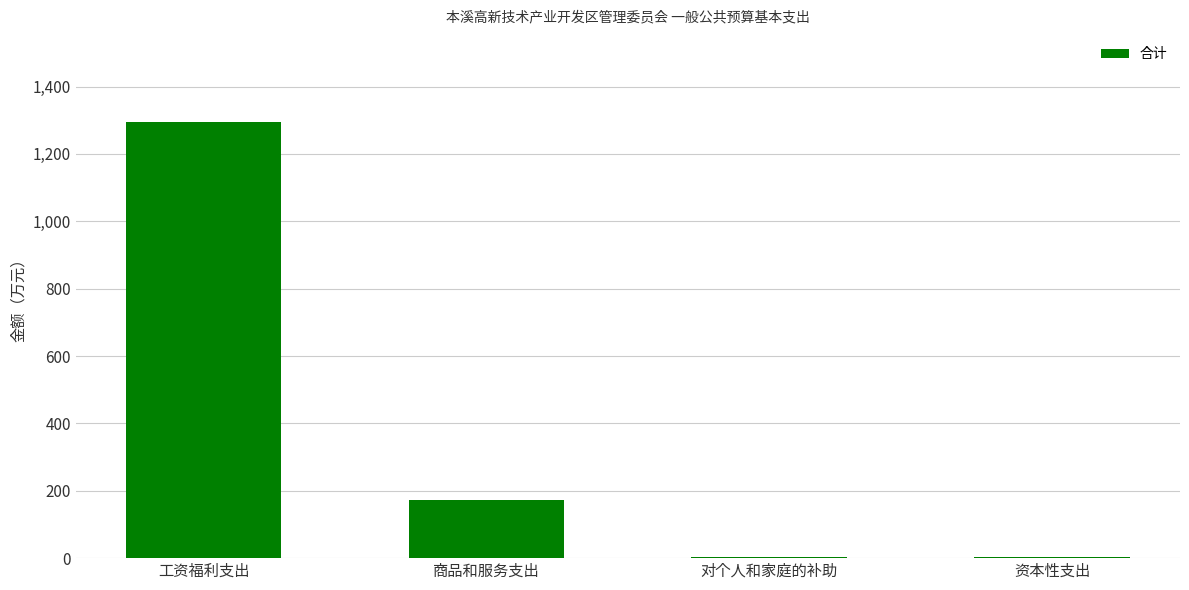

The chart shows a value of 2.1 at 对个人和家庭的补助. True or false?

True